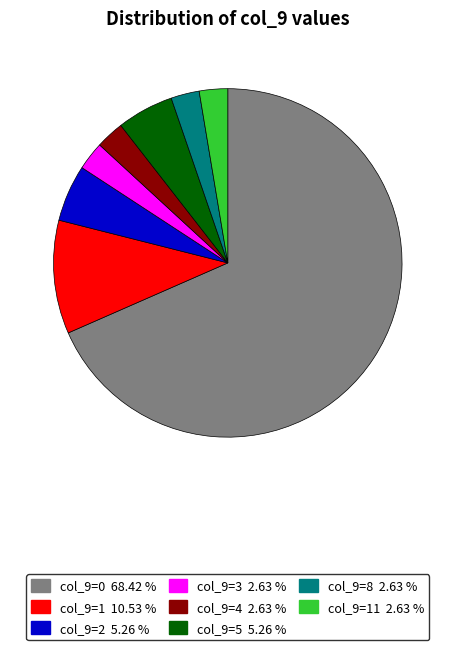

Is there any slice that represents more than half of the pie?

Yes